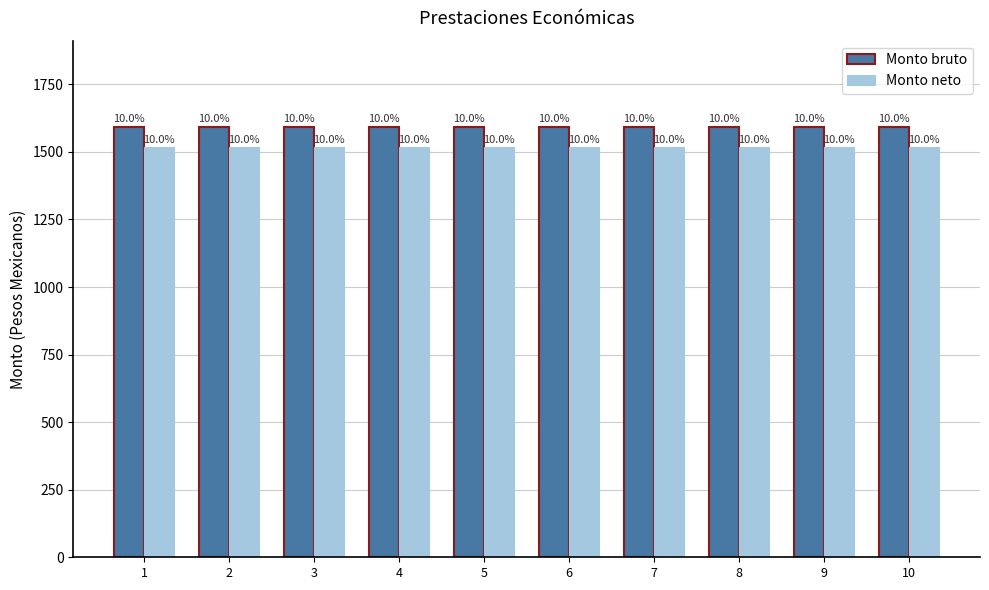

What are all the series names shown in the legend?

Monto bruto, Monto neto